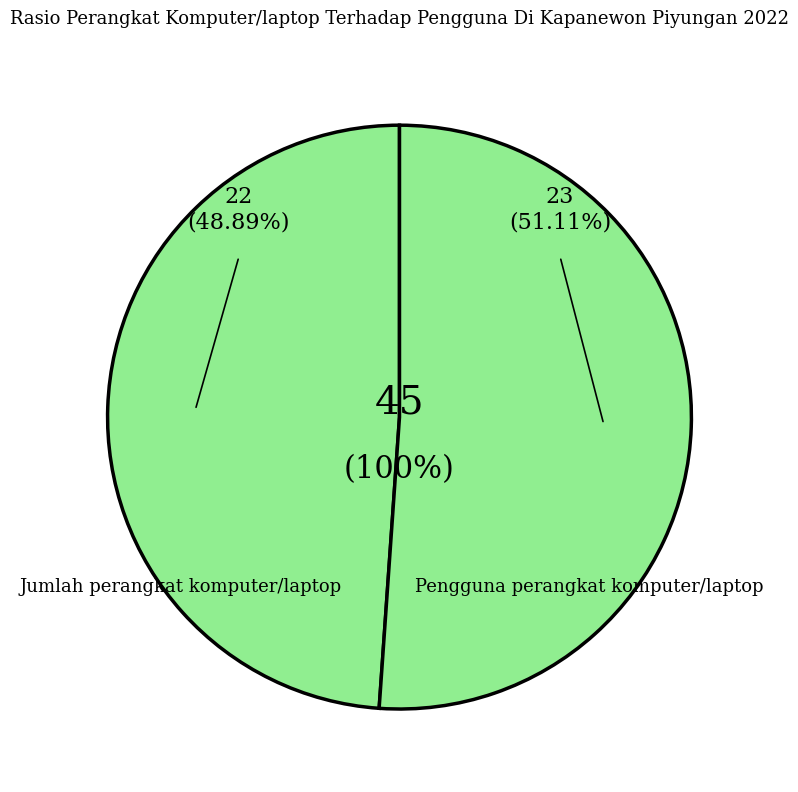

To the nearest percent, what is the combined percentage of Pengguna perangkat komputer/laptop and Jumlah perangkat komputer/laptop?

100%